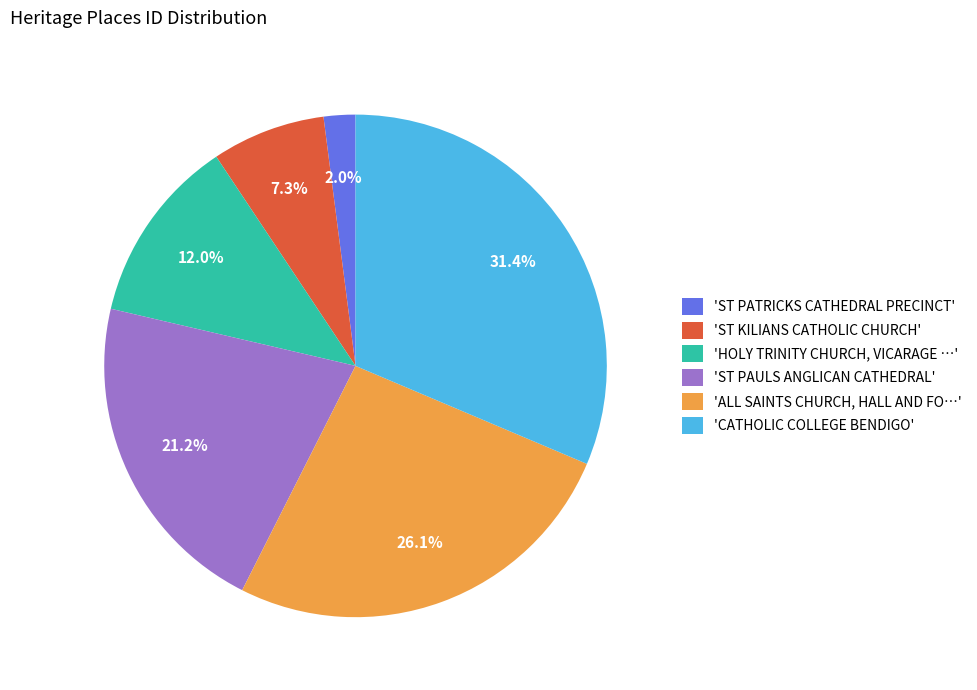

What is the total percentage of 'CATHOLIC COLLEGE BENDIGO' and 'ST PATRICKS CATHEDRAL PRECINCT'?

33.4%